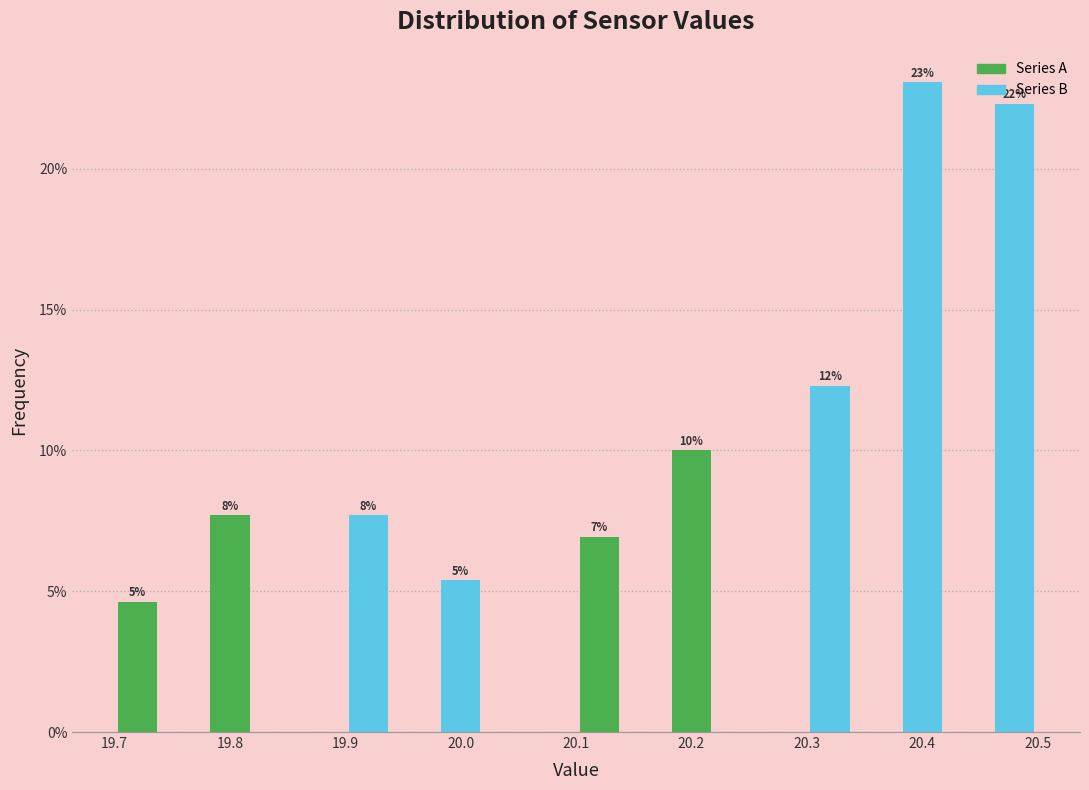

Over which range of the x-axis is the bar tallest?

20.38 to 20.42